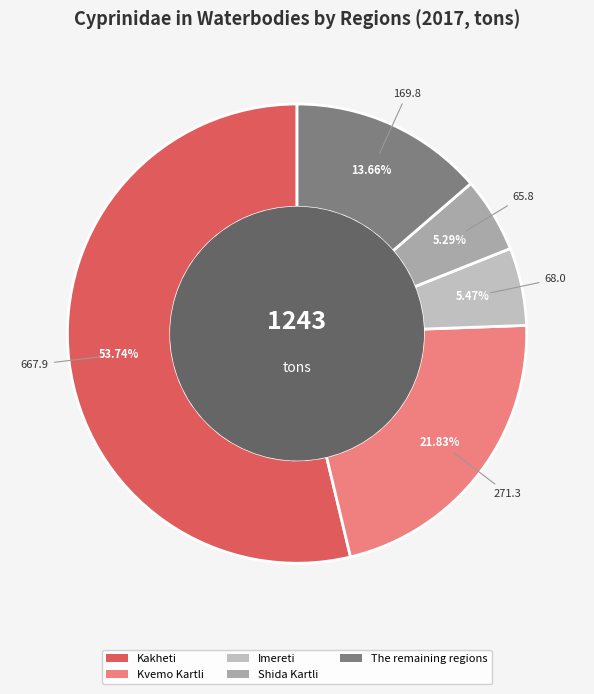

To the nearest percent, what is the average slice percentage?

20%